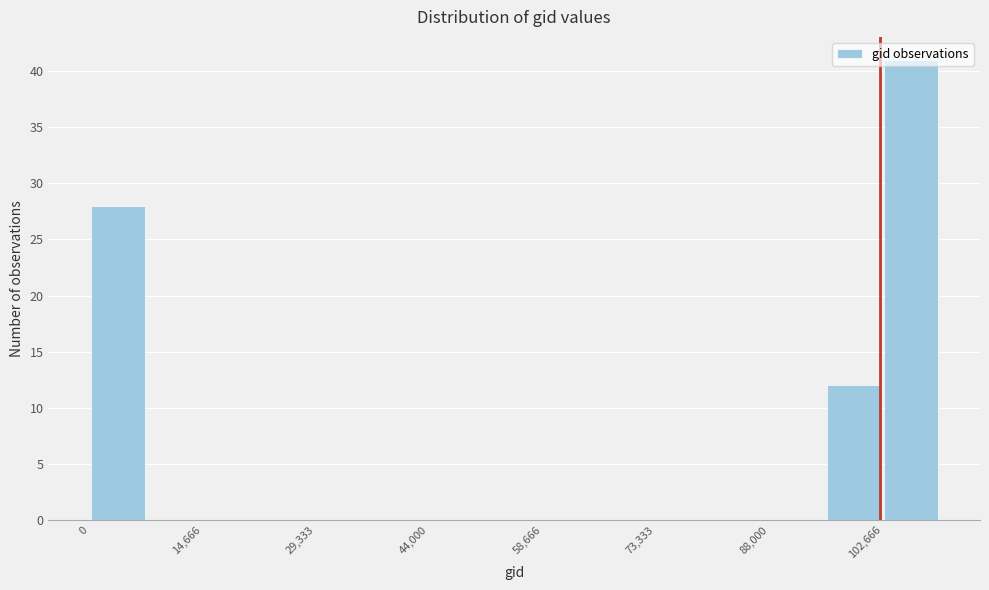

Around what value on the x-axis is the tallest bar? Give the approximate position of its centre, as read against the axis.

106000